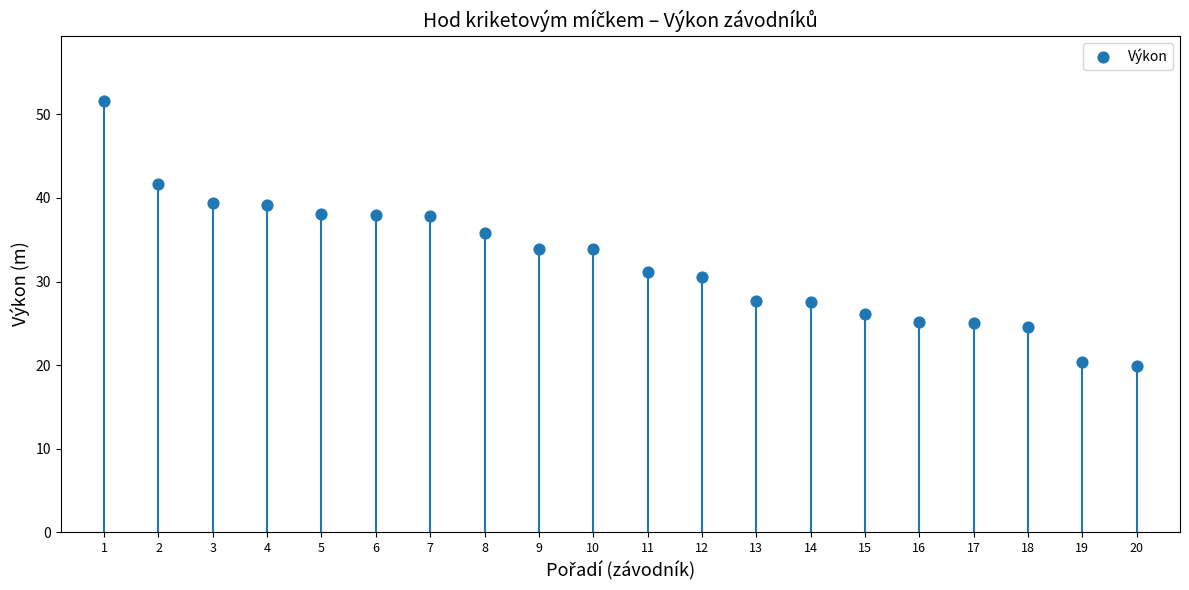

What is the range of Y values (max minus min)?

31.8